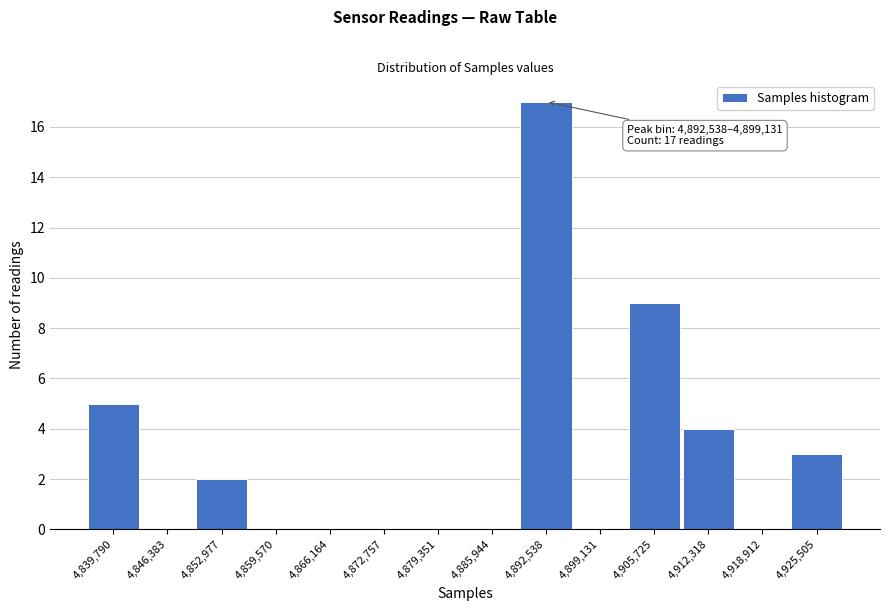

Reading left to right, what are all the values shown in this chart?

4,839,790=5	4,846,383=0	4,852,977=2	4,859,570=0	4,866,164=0	4,872,757=0	4,879,351=0	4,885,944=0	4,892,538=17	4,899,131=0	4,905,725=9	4,912,318=4	4,918,912=0	4,925,505=3